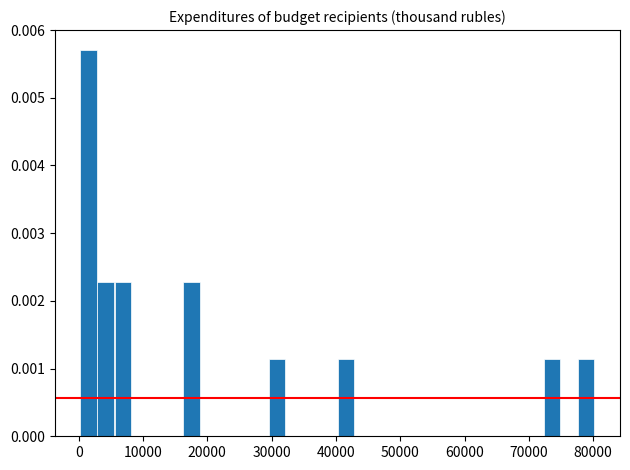

Around what value on the x-axis is the tallest bar? Give the approximate position of its centre, as read against the axis.

2000